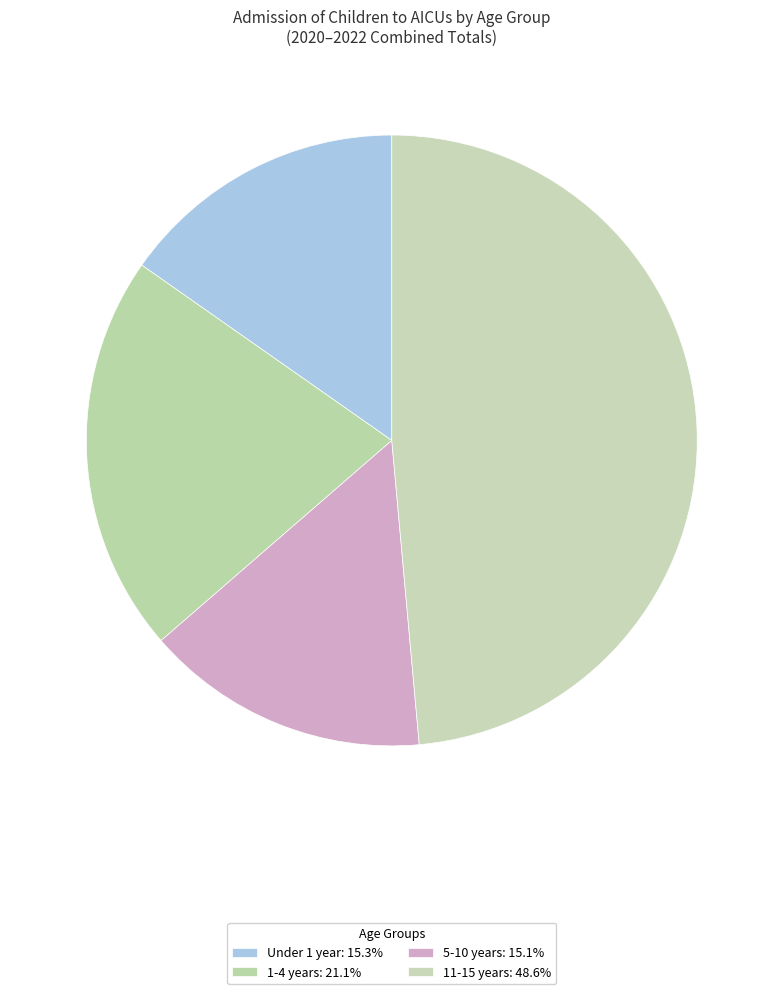

Count the number of slices in the pie.

4